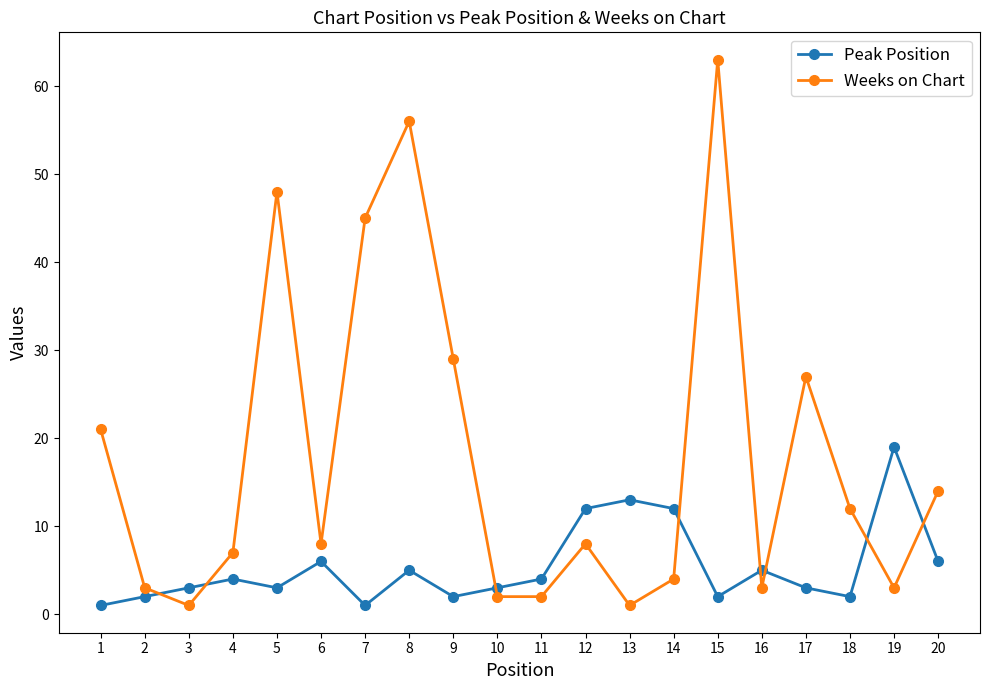

Rank the series by their maximum value, from highest to lowest.

Weeks on Chart, Peak Position